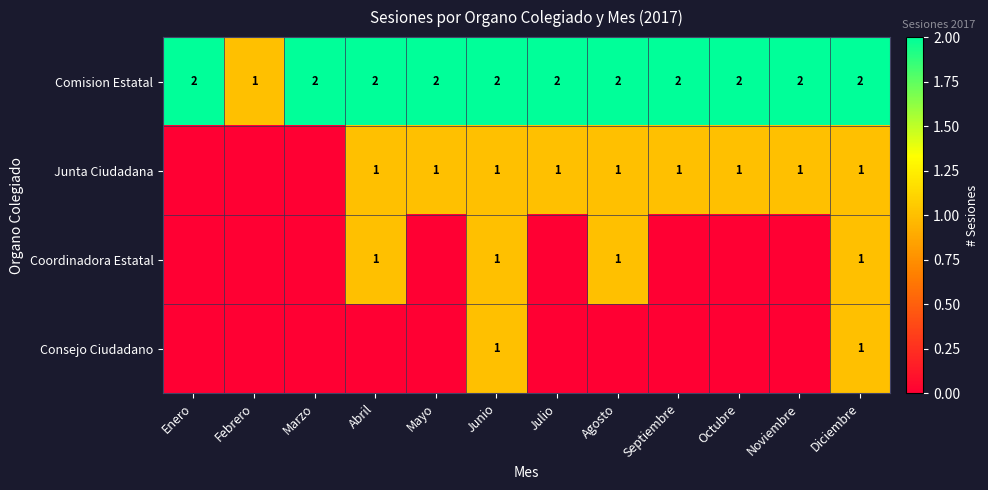

Is the value of Junta Ciudadana at Octubre greater than the value of Comision Estatal at Septiembre?

No